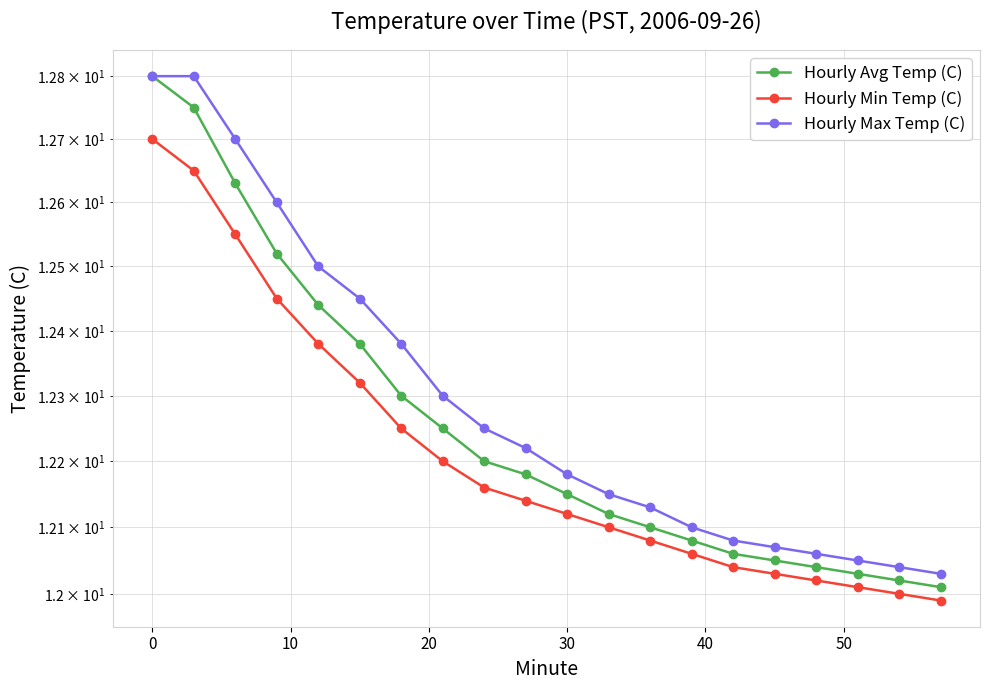

How many lines are shown in the chart?

3